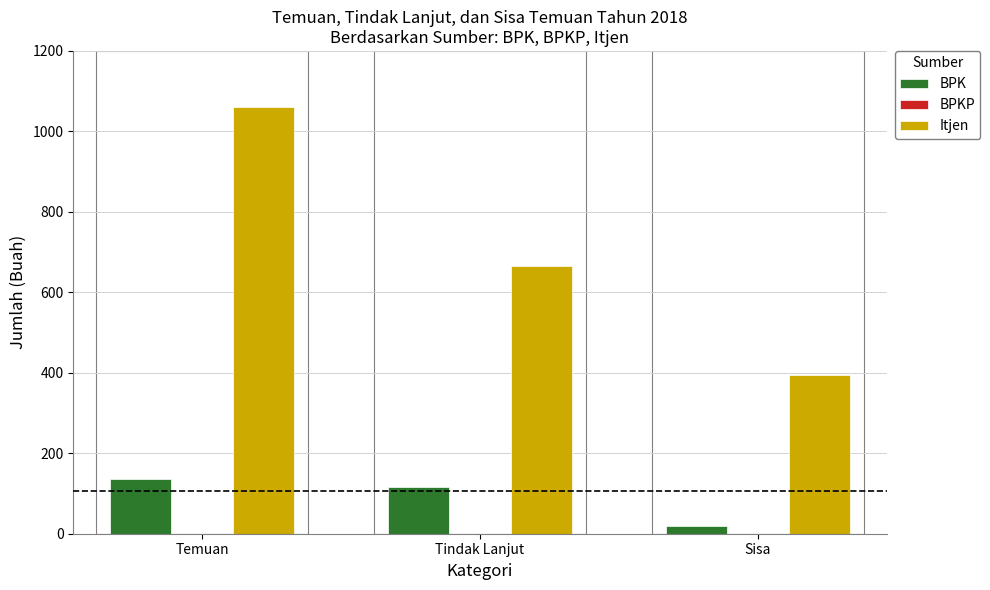

What is the maximum value shown in the chart?

1060